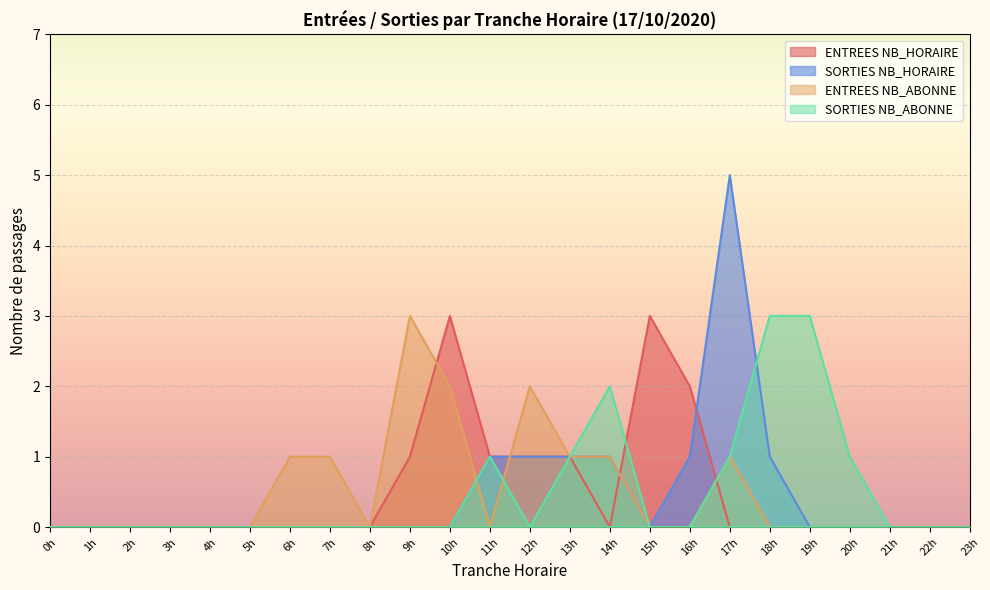

Which series ends up on top after the final intersection of ENTREES NB_HORAIRE and SORTIES NB_ABONNE?

SORTIES NB_ABONNE